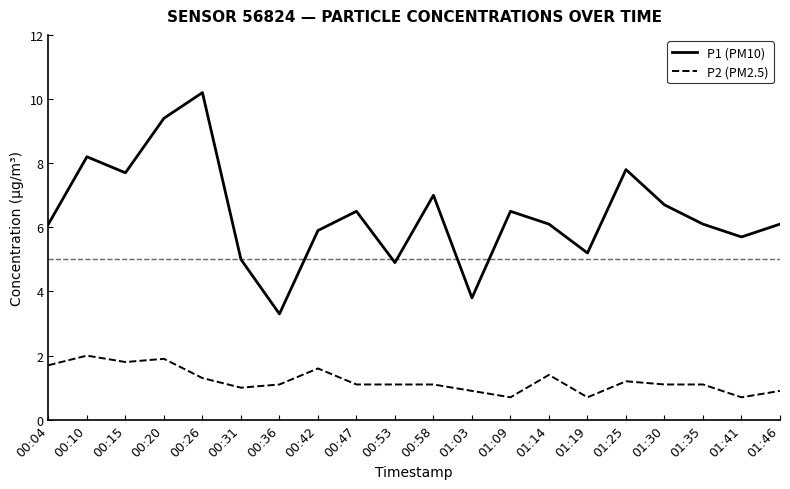

The P2 (PM2.5) series shows 1.8 at 01:35. True or false?

False